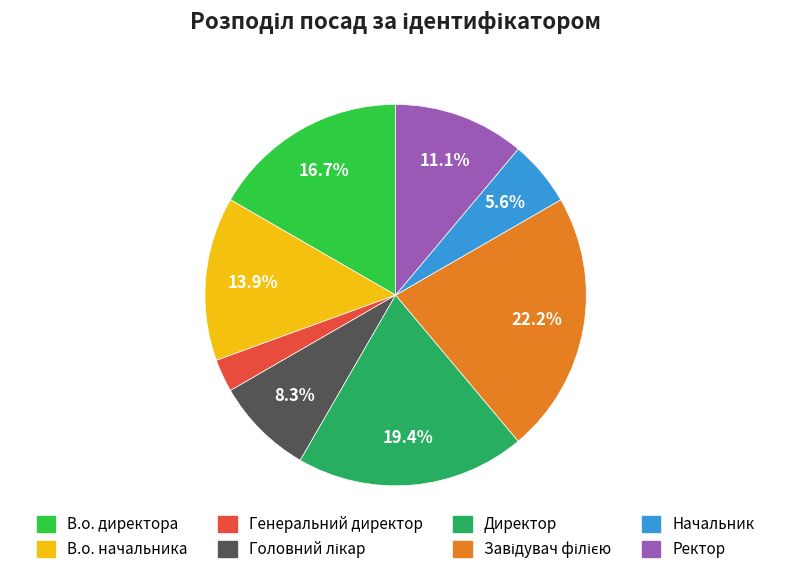

What is the smallest slice in the pie chart?

Генеральний директор